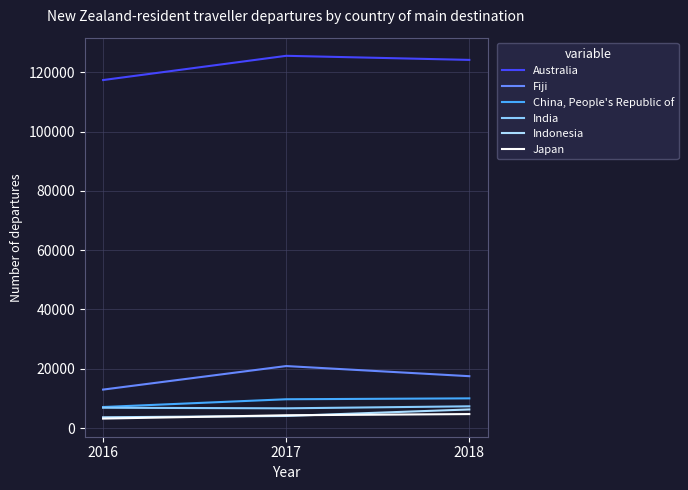

What is the difference between the maximum and second lowest values in the China, People's Republic of series?

300